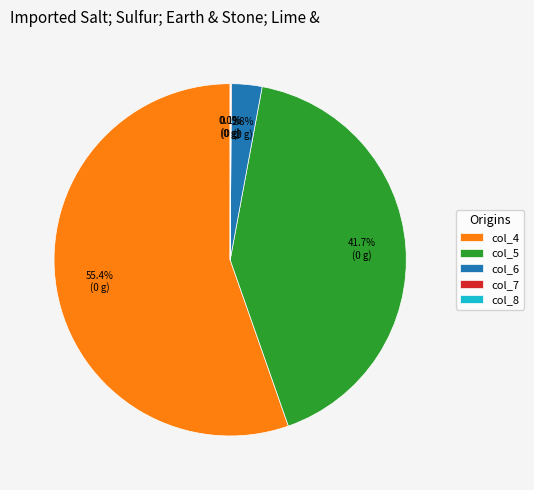

To the nearest percent, what is the average slice percentage?

20%